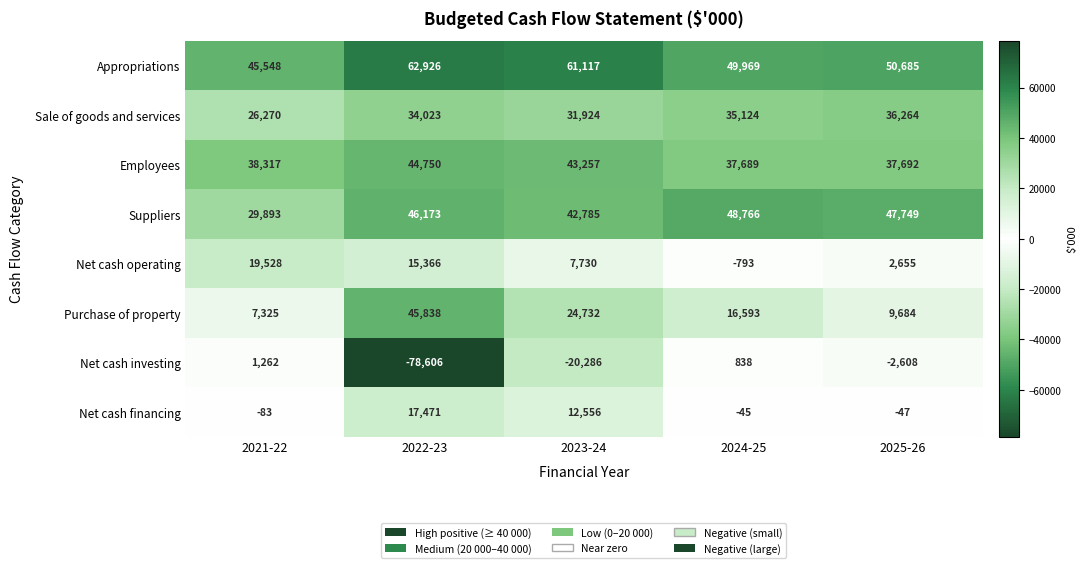

At 2025-26, list the series in order from largest to smallest.

Appropriations, Suppliers, Employees, Sale of goods and services, Purchase of property, Net cash operating, Net cash financing, Net cash investing